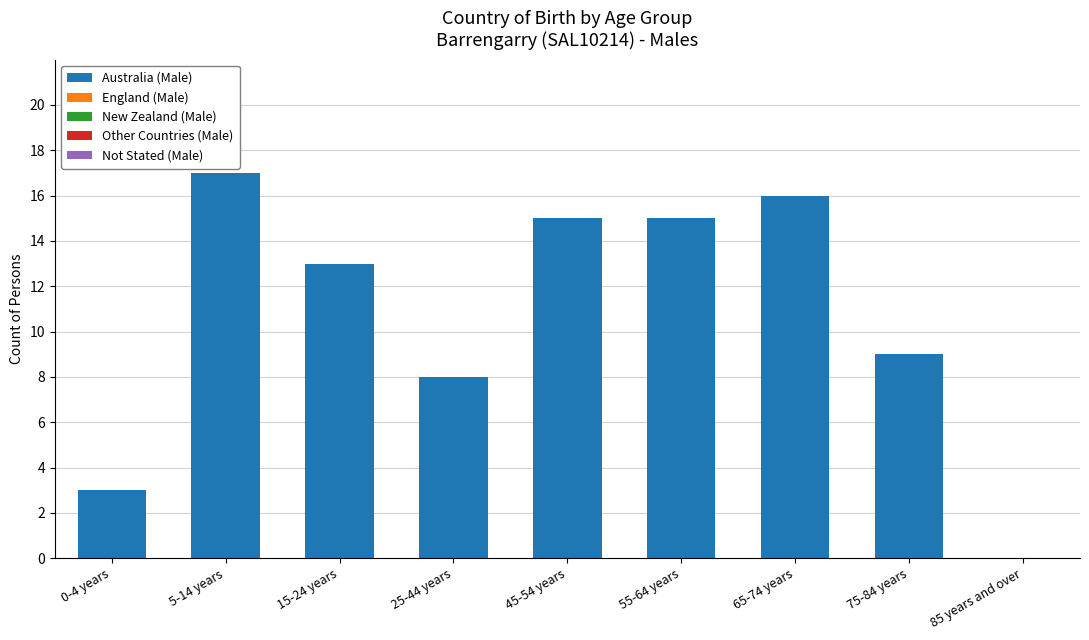

What is the sum of the values at 25-44 years and 85 years and over?

8